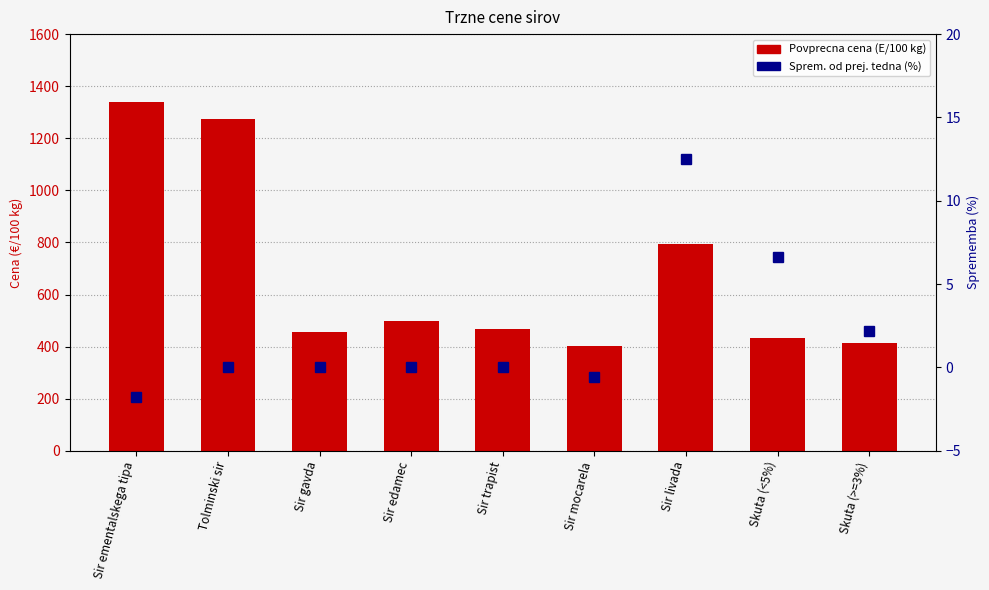

What is the value of the Sprem. od prej. tedna (%) bar at the 8th from the left?

6.6